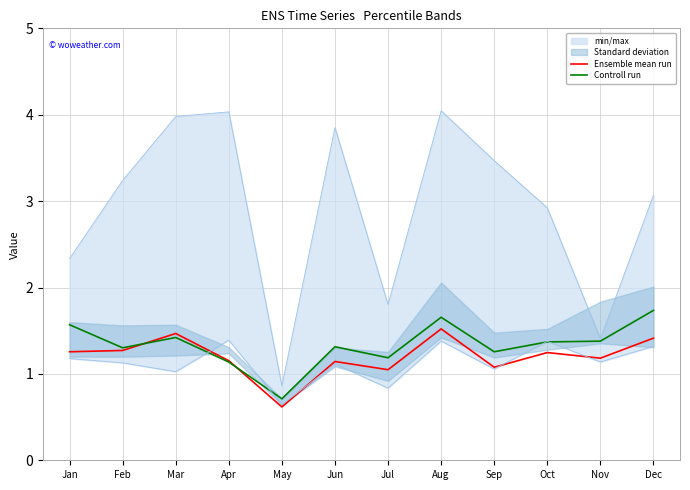

What value does the Controll run series have at Apr?

1.1